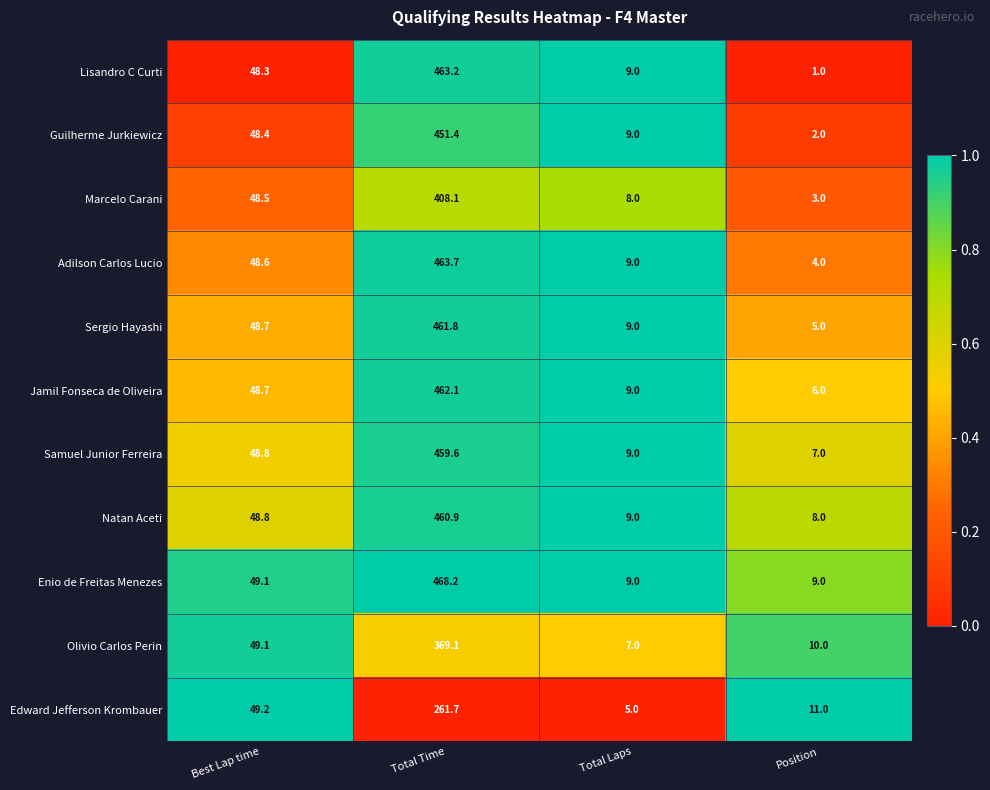

Is it true that Sergio Hayashi equals 699.0 at Total Time?

False